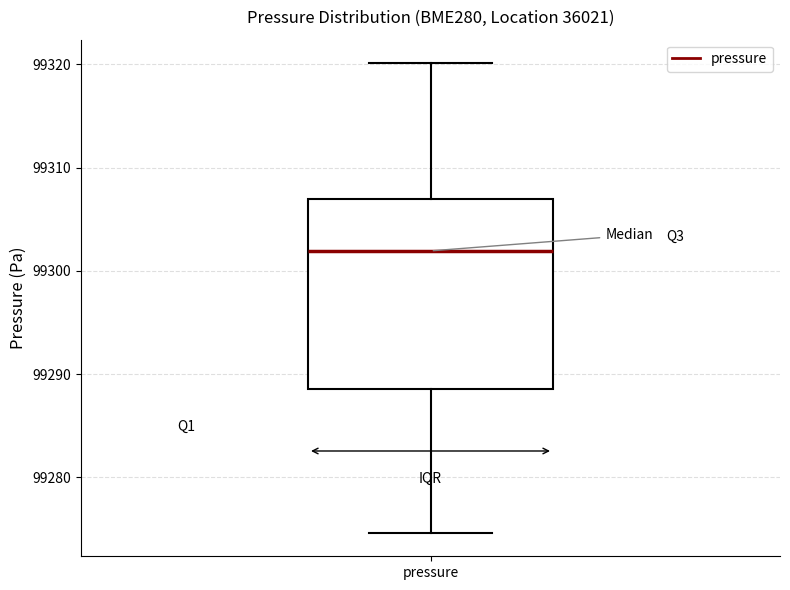

Read this box plot against the y-axis: the position of the median line, the range covered by the box, and the ends of both whiskers. The values are not printed on the chart, so give them approximately, as read against the axis.

median 99302, box 99289 to 99307, whiskers 99275 to 99320